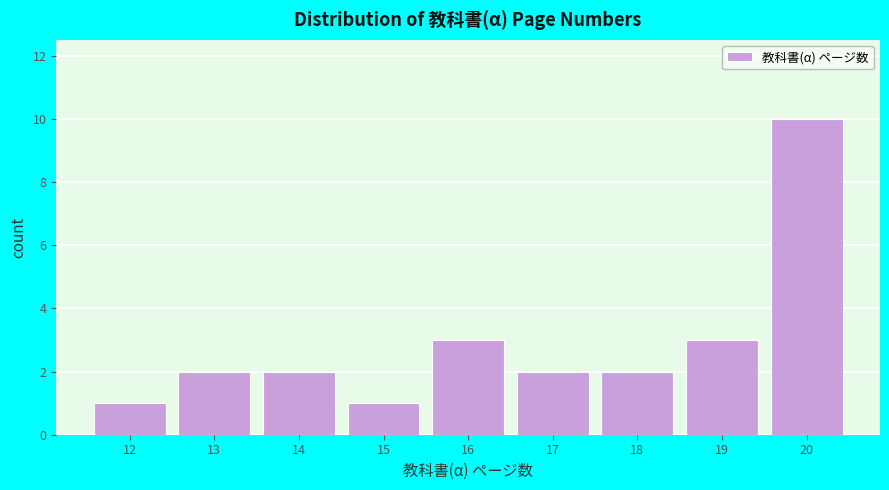

Reading left to right, transcribe this chart: for each bar, give the range it covers on the x-axis and its height. The values are not printed on the chart, so give them approximately, as read against the axis.

11.5 to 12.5: 1
12.5 to 13.5: 2
13.5 to 14.5: 2
14.5 to 15.5: 1
15.5 to 16.5: 3
16.5 to 17.5: 2
17.5 to 18.5: 2
18.5 to 19.5: 3
19.5 to 20.5: 10